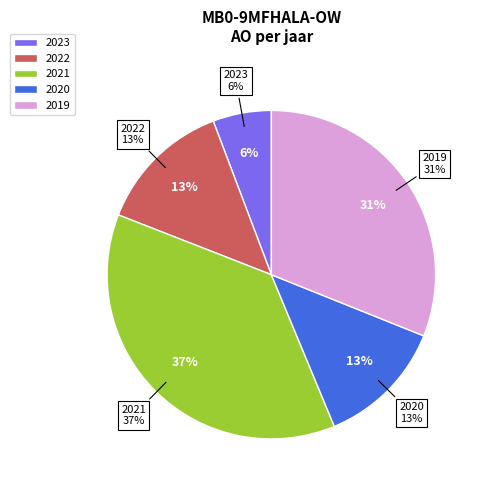

What is the ratio of the value at 2020 uitvoering to the value at 2023 uitvoering?

2.2